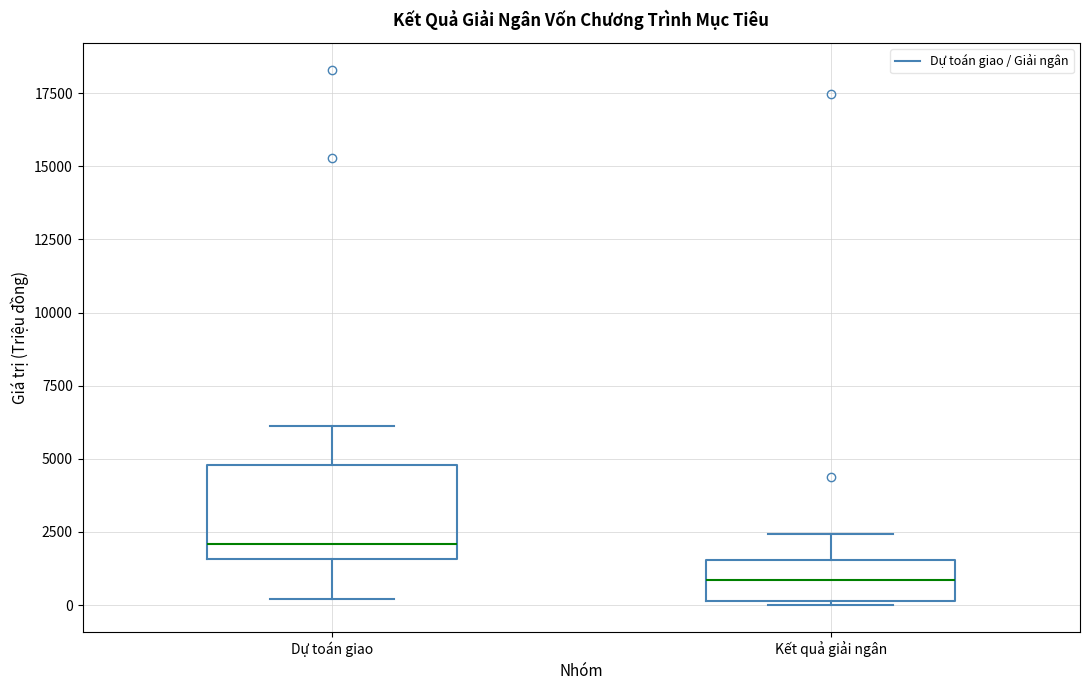

Reading left to right, read every box against the y-axis: the position of its median line, the range the box covers, and the ends of its whiskers. The values are not printed on the chart, so give them approximately, as read against the axis.

Dự toán giao: median 2000, box 1500 to 5000, whiskers 0 to 6000
Kết quả giải ngân: median 1000, box 0 to 1500, whiskers 0 to 2500